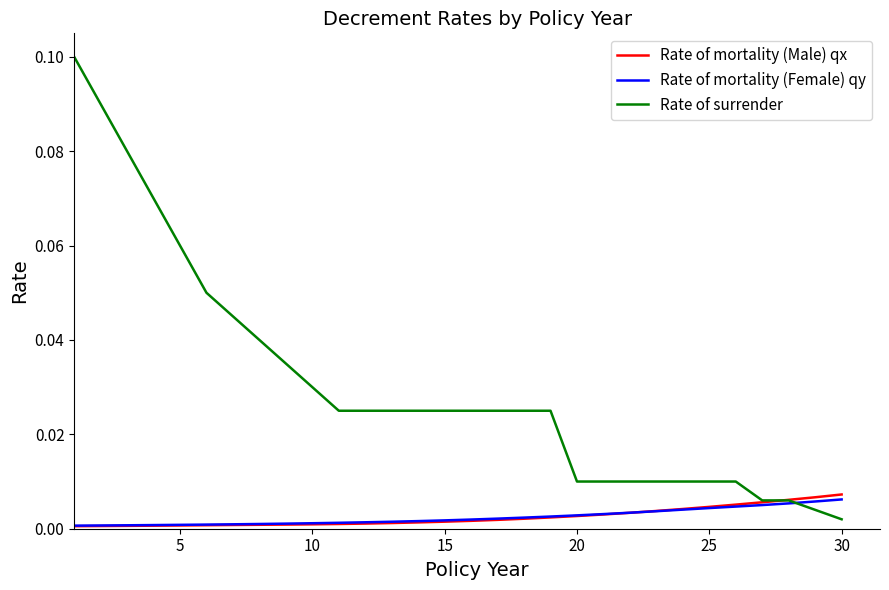

Which series has the largest total across all categories?

Rate of surrender